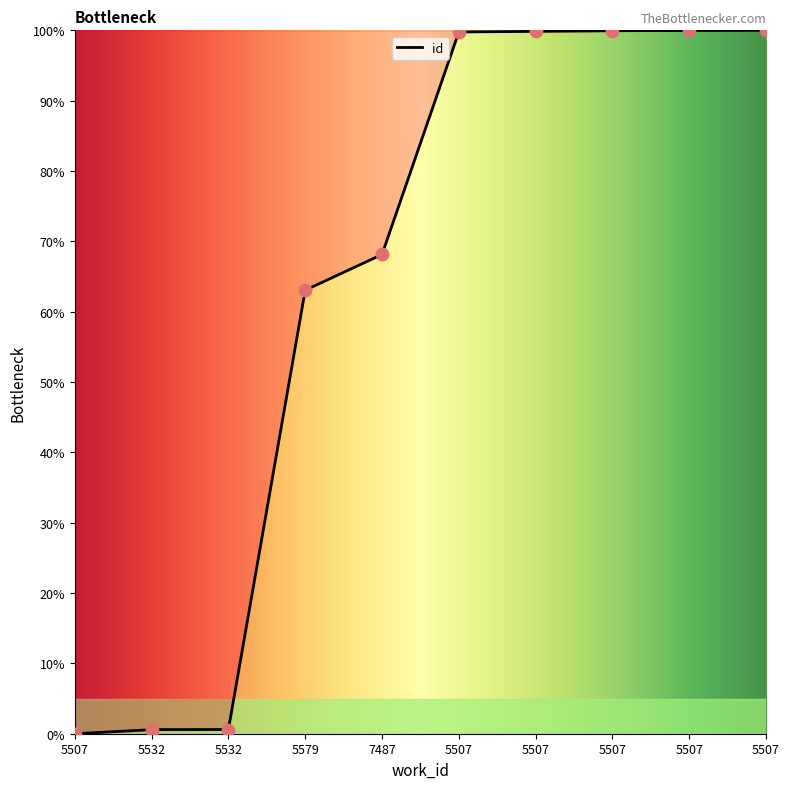

What is the change in value from 5532 to 5507?

+99.4